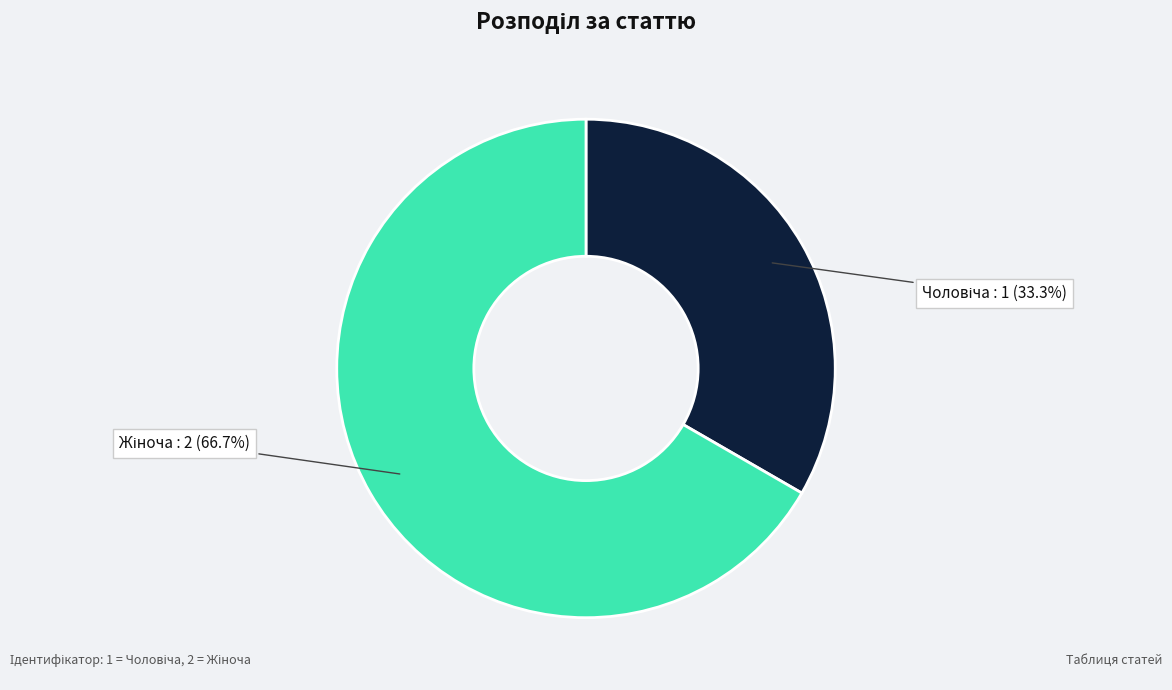

Is there any slice that represents more than half of the pie?

Yes